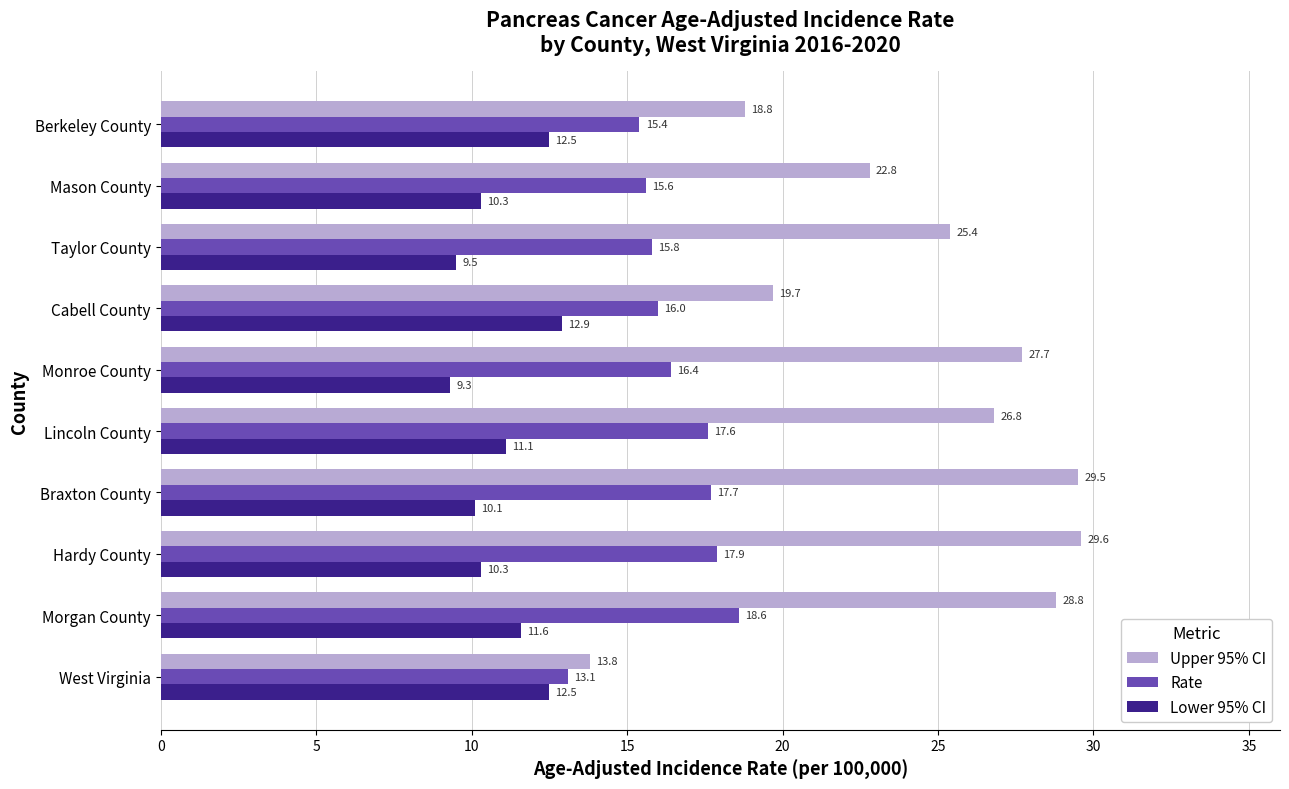

True or false: Rate has a value of 17.7 at Braxton County.

True